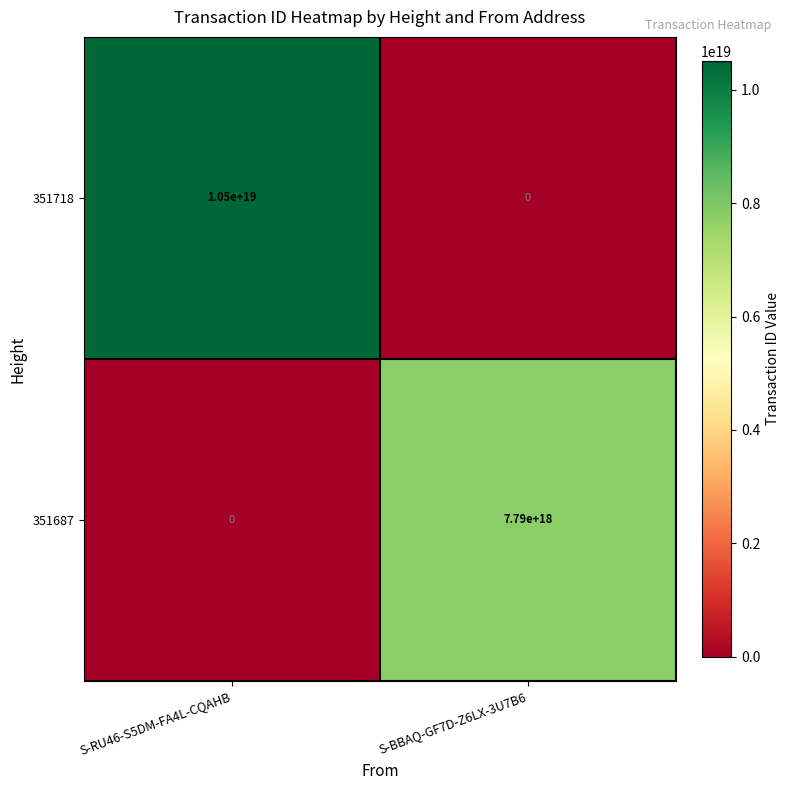

Is it true that 351718 equals 10500000000000000000 at S-RU46-S5DM-FA4L-CQAHB?

True